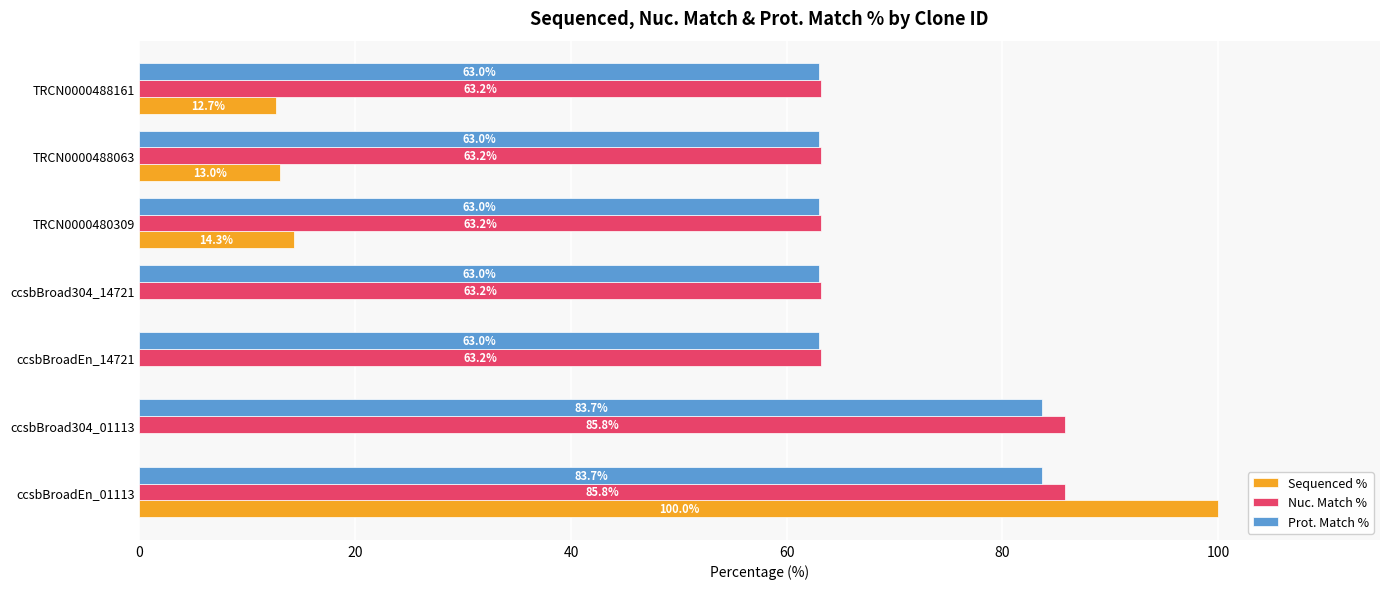

What is the total value across all series at ccsbBroad304_01113?

169.5